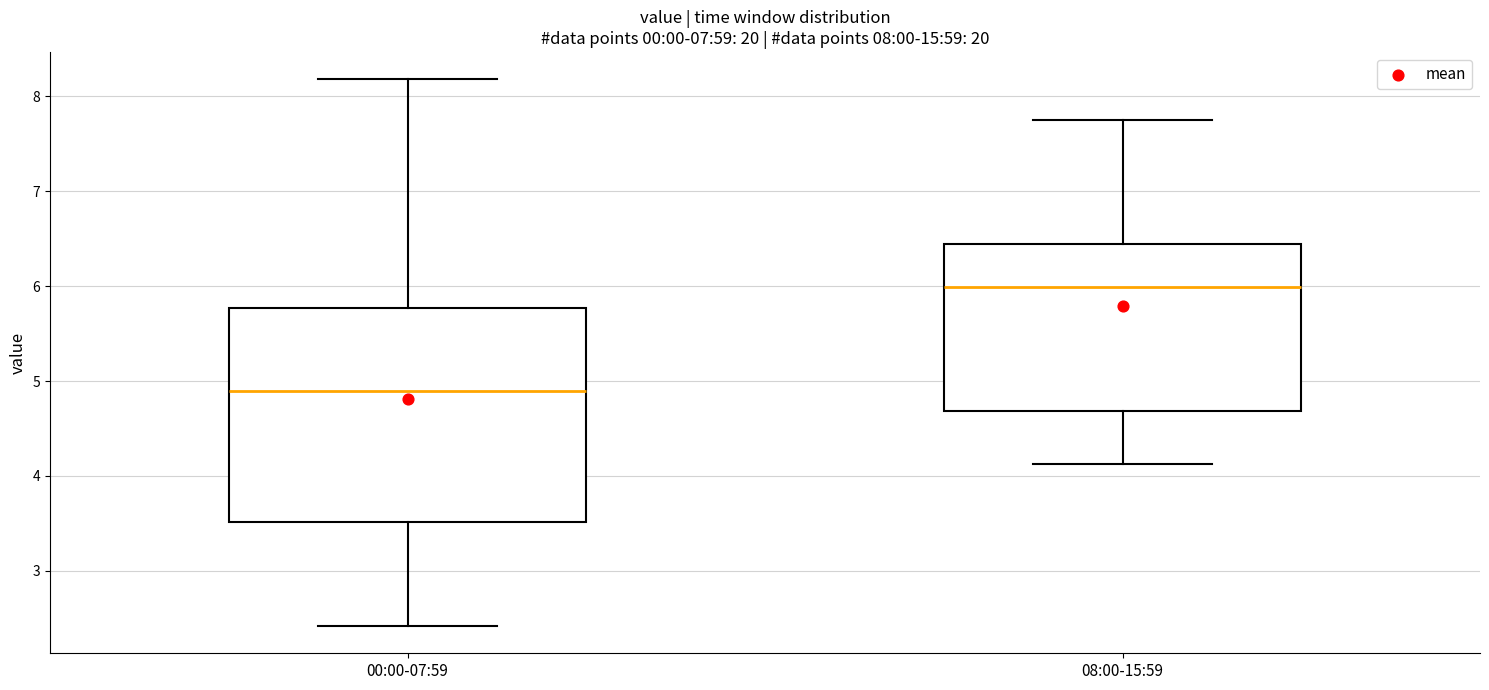

Which box has the highest median line?

08:00-15:59